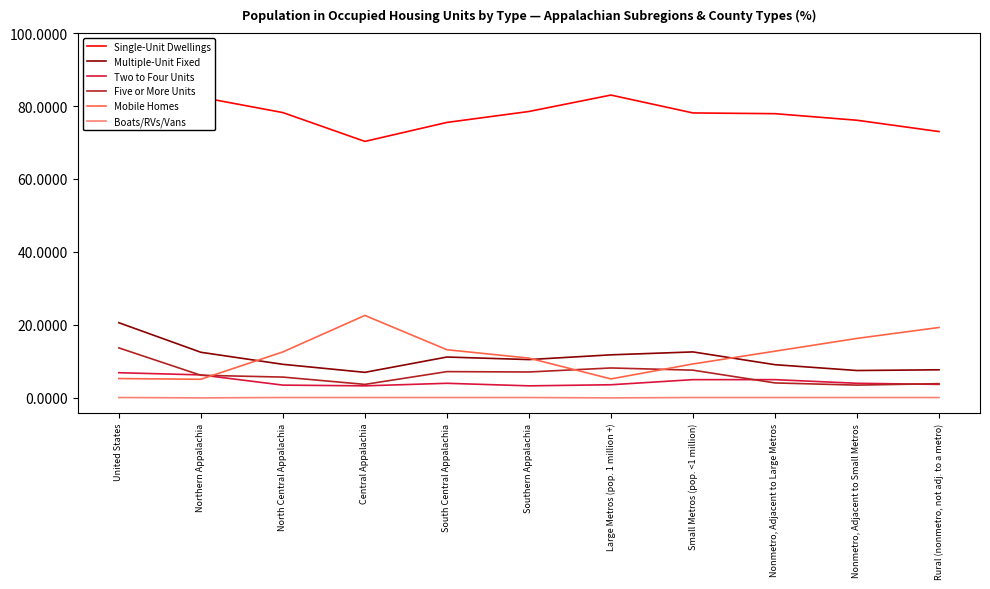

Count the number of categories in the chart.

11